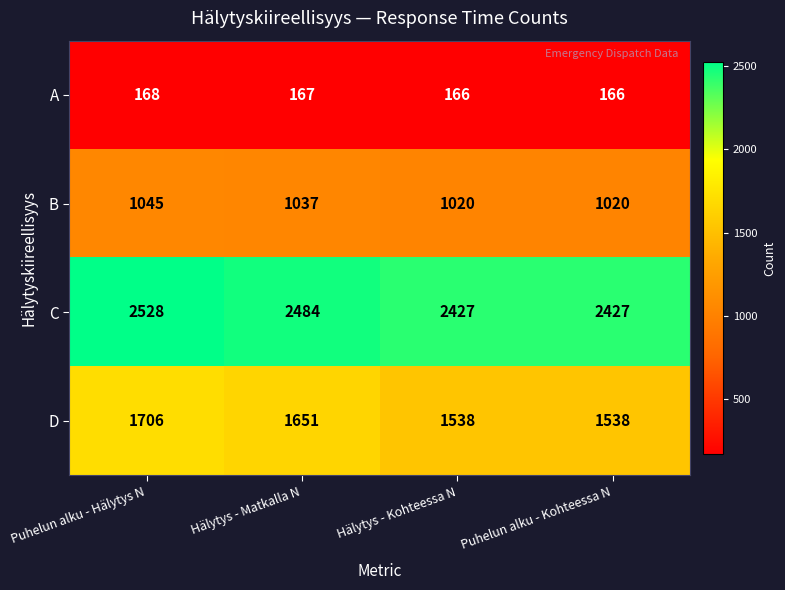

Reading right to left, transcribe all the data shown in this chart.

A: Puhelun alku - Kohteessa N=166	Hälytys - Kohteessa N=166	Hälytys - Matkalla N=167	Puhelun alku - Hälytys N=168
B: Puhelun alku - Kohteessa N=1020	Hälytys - Kohteessa N=1020	Hälytys - Matkalla N=1037	Puhelun alku - Hälytys N=1045
C: Puhelun alku - Kohteessa N=2427	Hälytys - Kohteessa N=2427	Hälytys - Matkalla N=2484	Puhelun alku - Hälytys N=2528
D: Puhelun alku - Kohteessa N=1538	Hälytys - Kohteessa N=1538	Hälytys - Matkalla N=1651	Puhelun alku - Hälytys N=1706